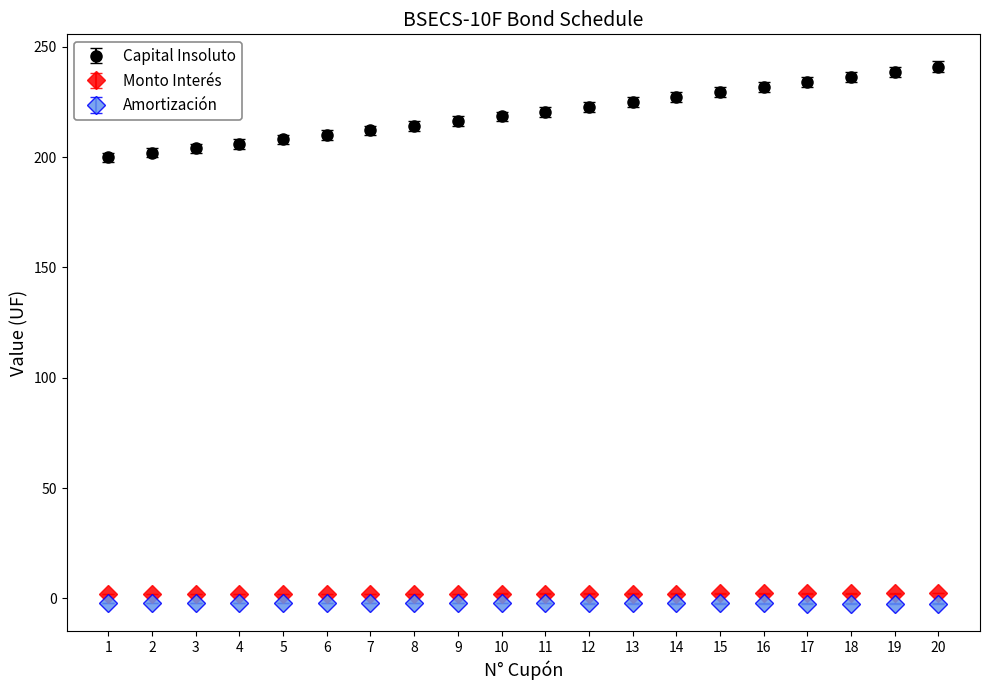

What is the sum of all Amortización values?

-43.3